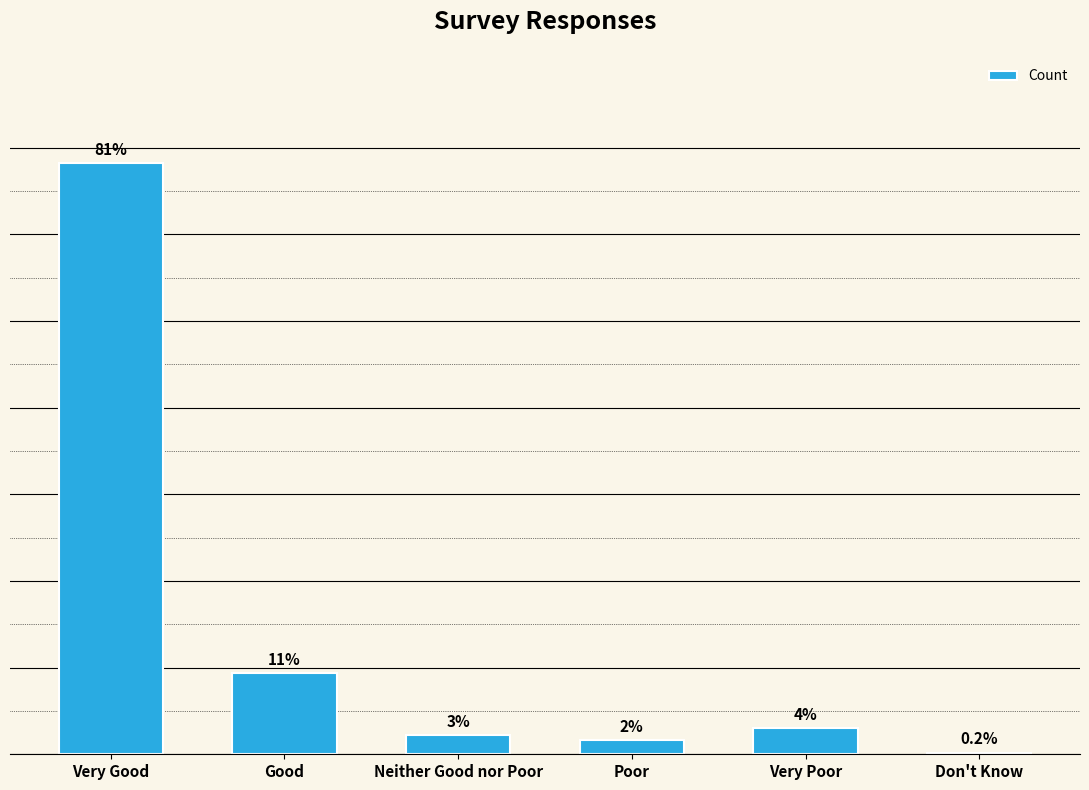

Are the bars horizontal?

No